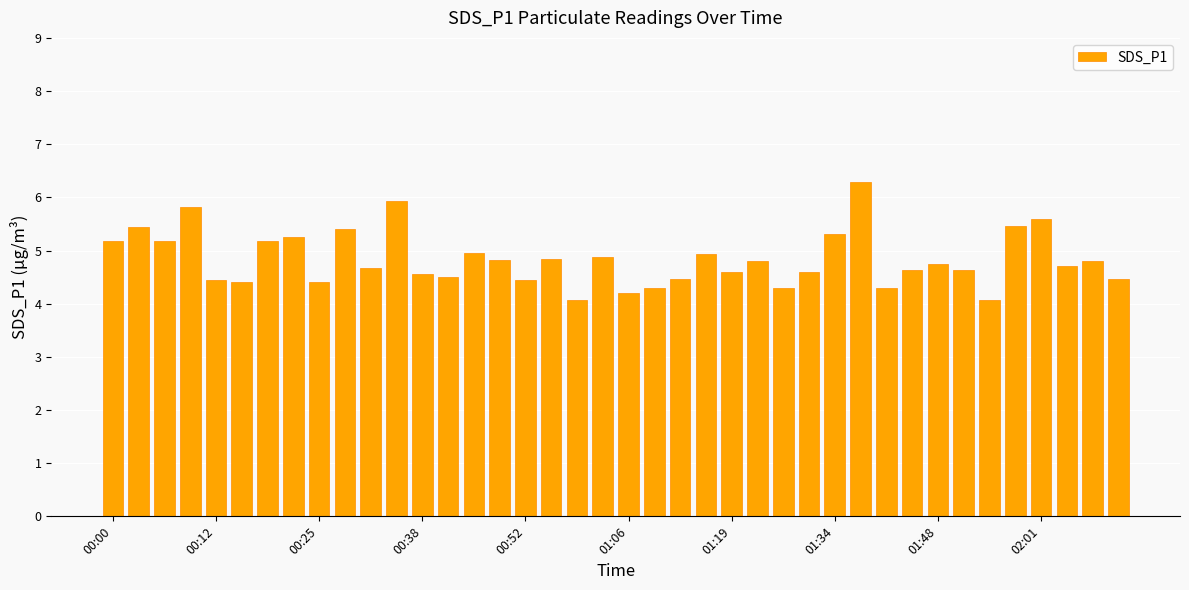

What is the value of the 17th bar from the left?

4.5